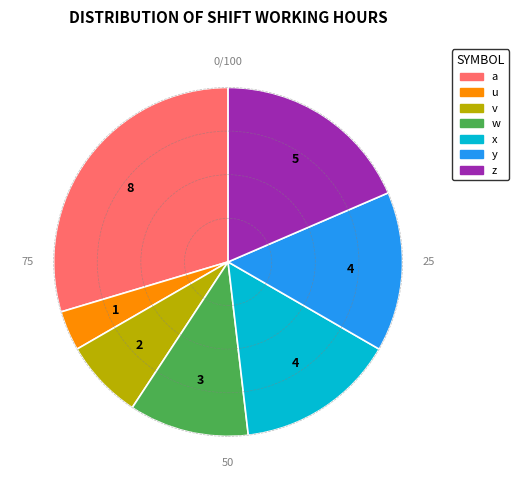

True or false: x accounts for 15% of the total.

True